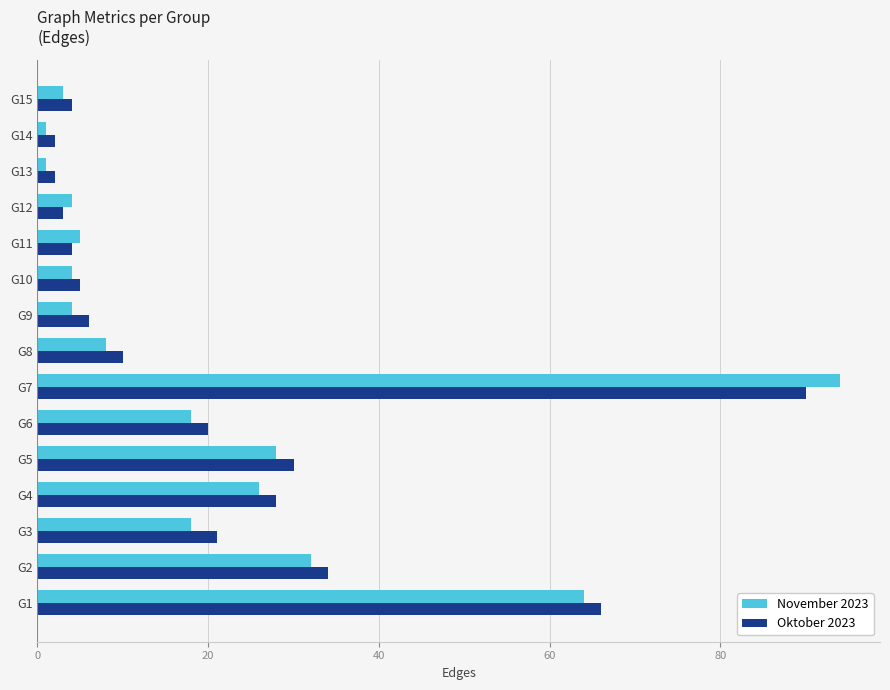

What is the difference between the second highest and second lowest values in the Oktober 2023 series?

64